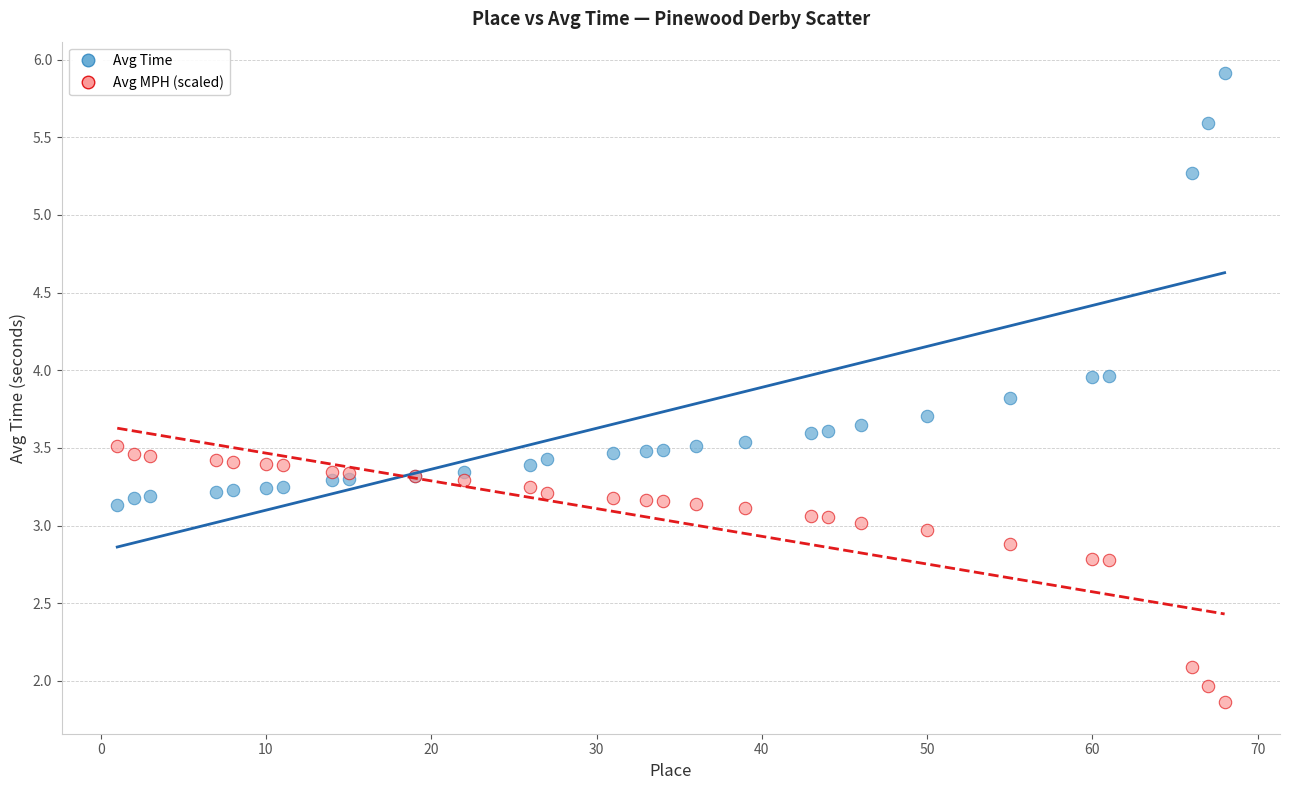

Which series reaches the maximum Y coordinate?

Avg Time